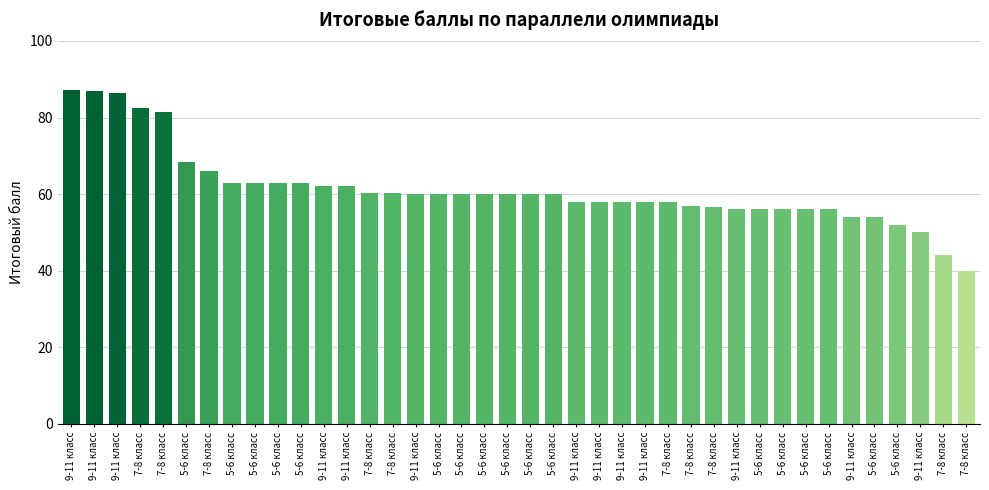

Reading right to left, what are all the values shown in this chart?

40.0	44.0	50.0	52.0	54.0	54.0	56.0	56.0	56.0	56.0	56.0	56.7	56.8	58.0	58.0	58.0	58.0	58.0	60.0	60.0	60.0	60.0	60.0	60.0	60.0	60.2	60.3	62.0	62.0	63.0	63.0	63.0	63.0	66.0	68.3	81.4	82.6	86.3	87.0	87.2